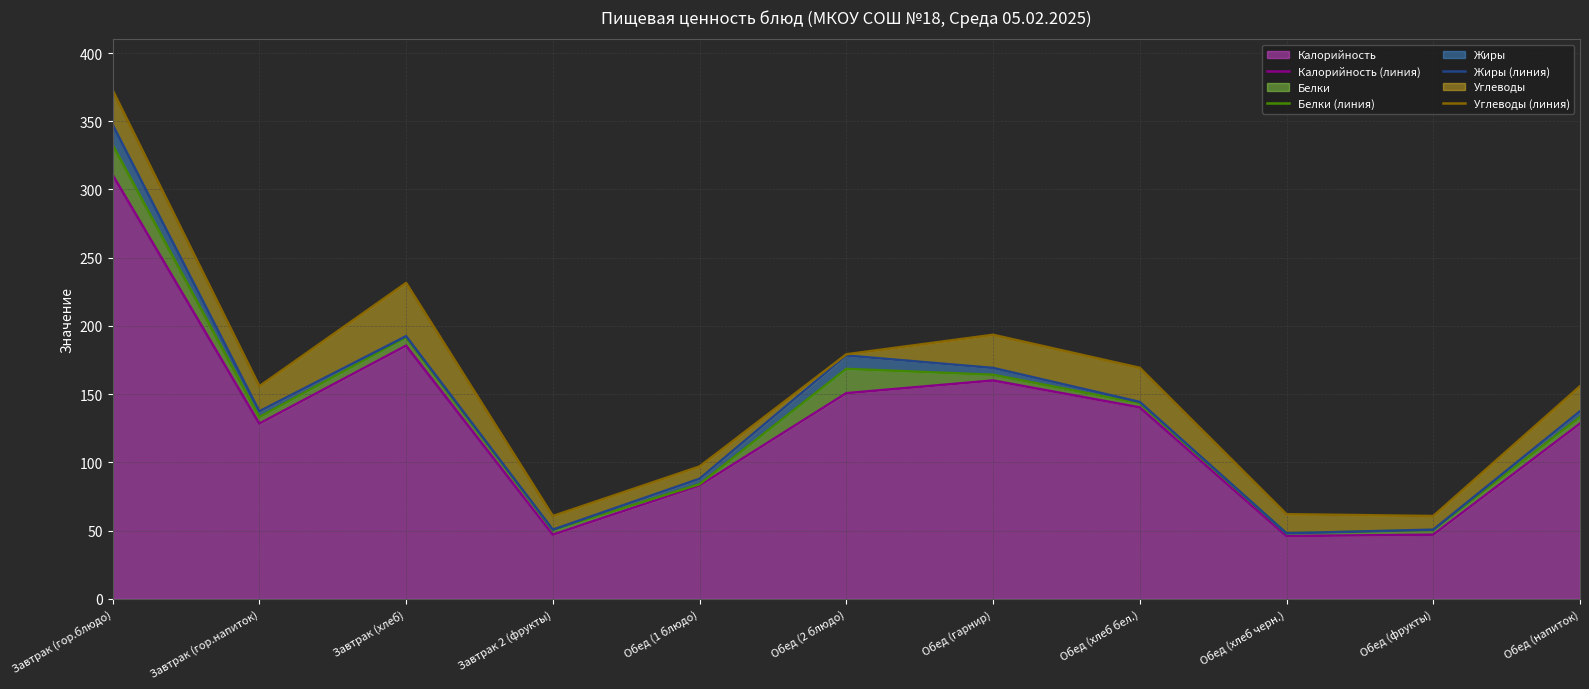

How many values in the Углеводы (линия) series are below 155?

4